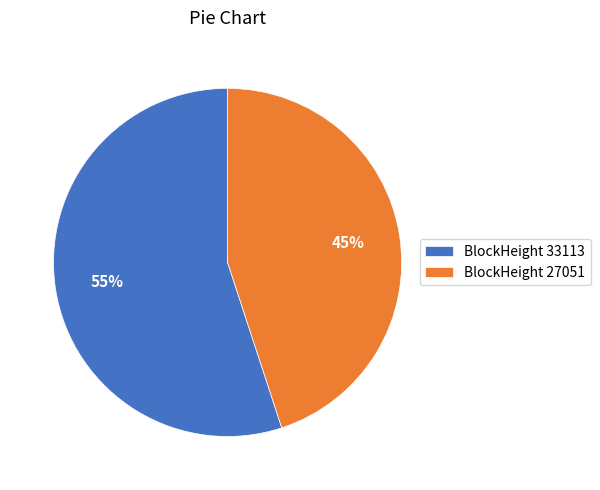

Which category accounts for the majority?

BlockHeight 33113